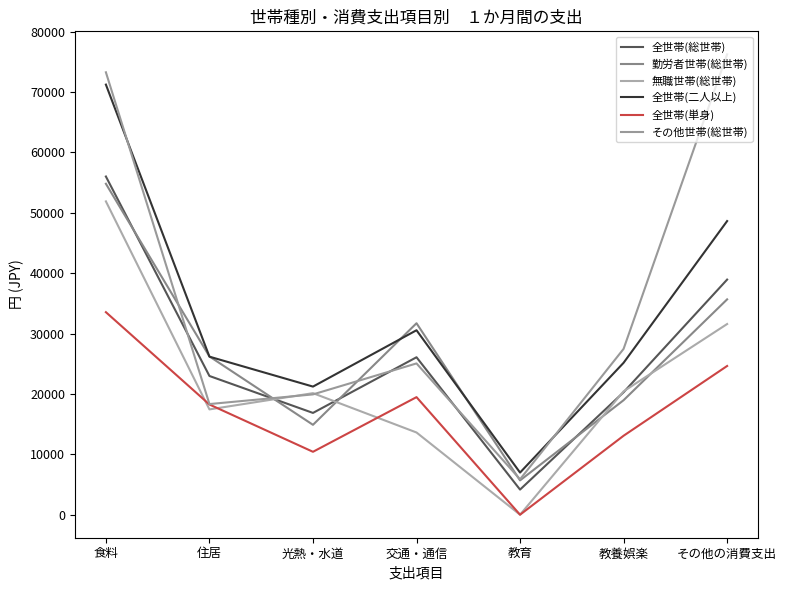

Which series has the largest range (max minus min)?

その他世帯(総世帯)